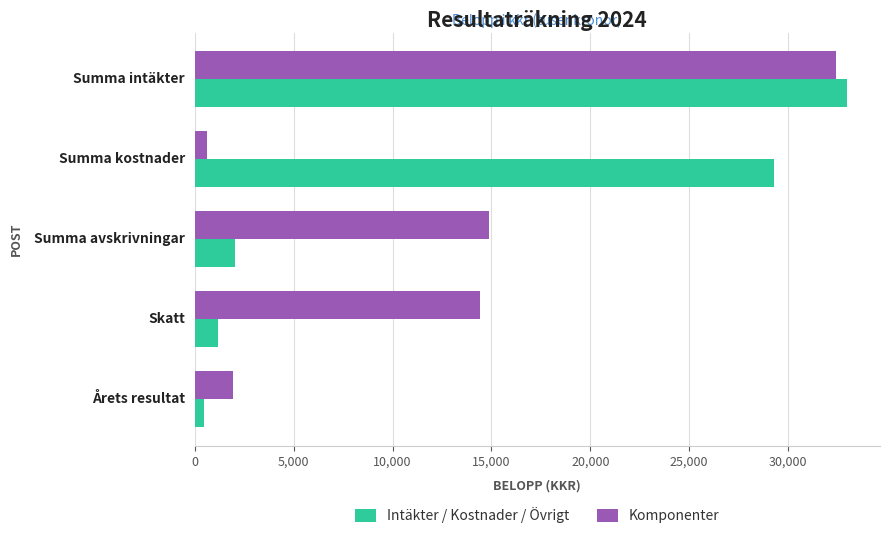

What is the sum of all Intäkter / Kostnader / Övrigt values?

65992